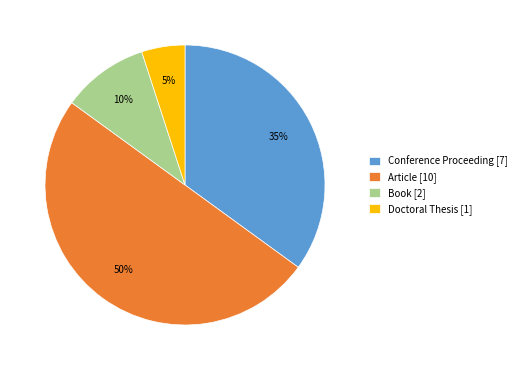

Which category has the smallest portion of the pie?

Doctoral Thesis [1]